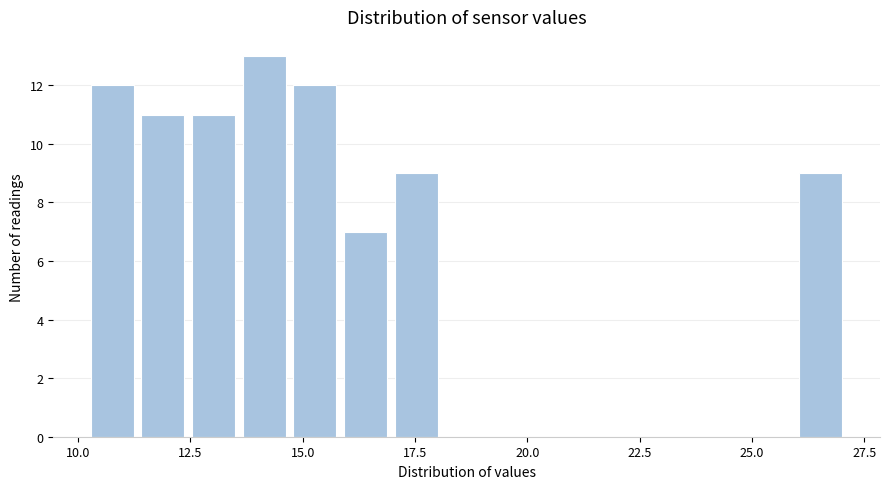

Read against the x-axis, roughly where is the centre of the tallest bar?

14.0